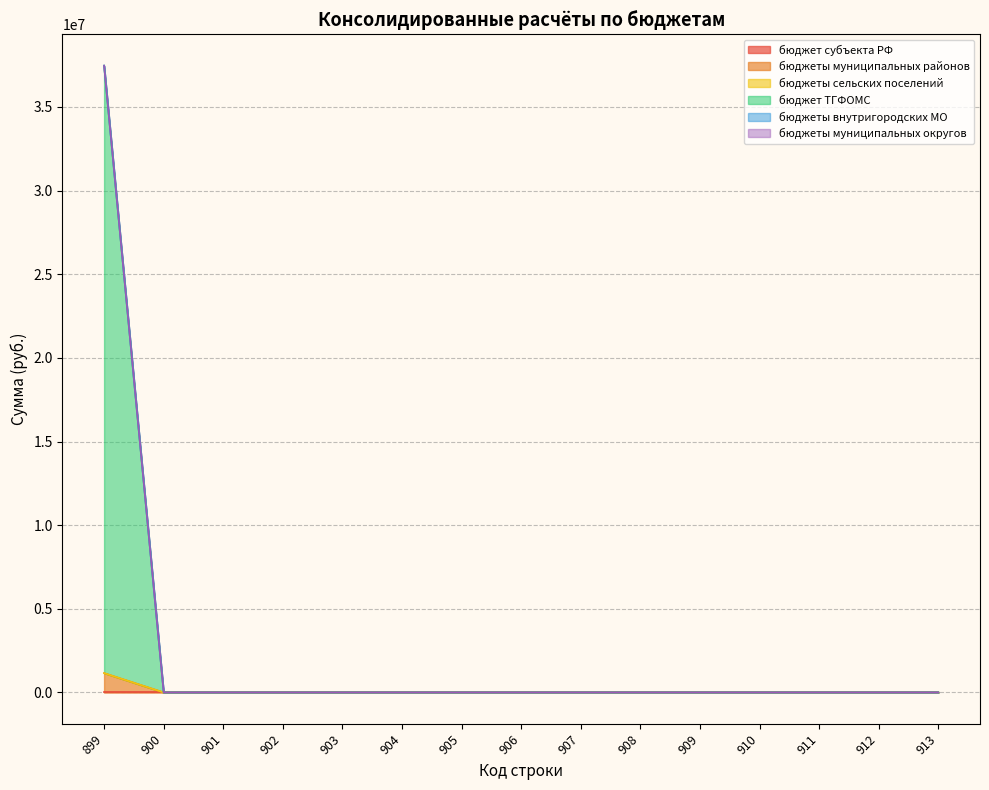

At which label does бюджеты муниципальных районов reach its minimum?

900